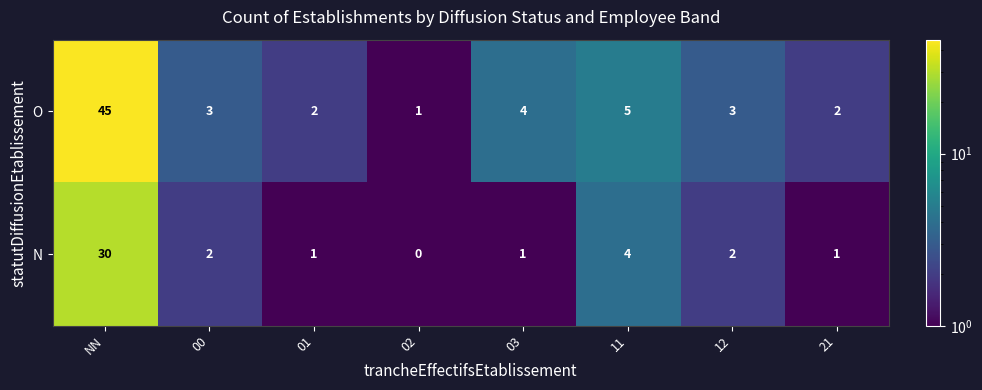

Reading left to right, extract all data points from this chart.

O: NN=45	00=3	01=2	02=1	03=4	11=5	12=3	21=2
N: NN=30	00=2	01=1	02=0	03=1	11=4	12=2	21=1